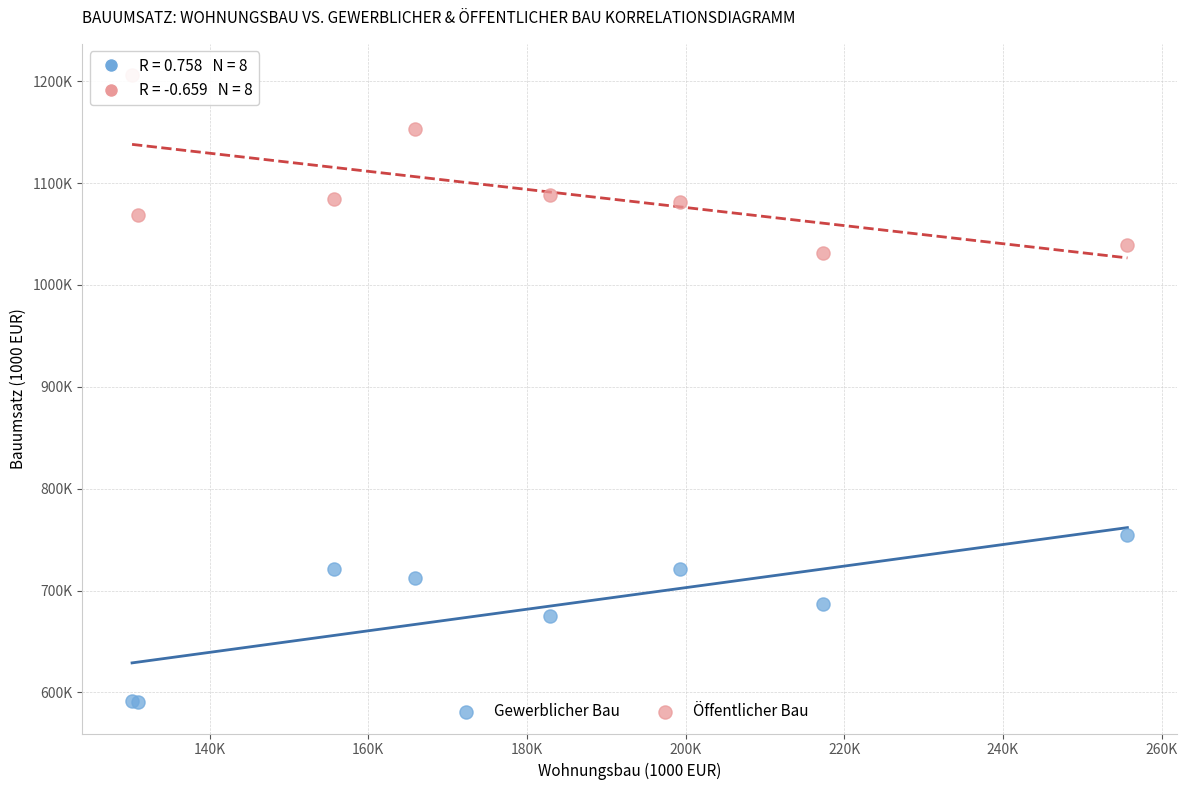

What are all the series names shown in the legend?

Gewerblicher Bau, Öffentlicher Bau